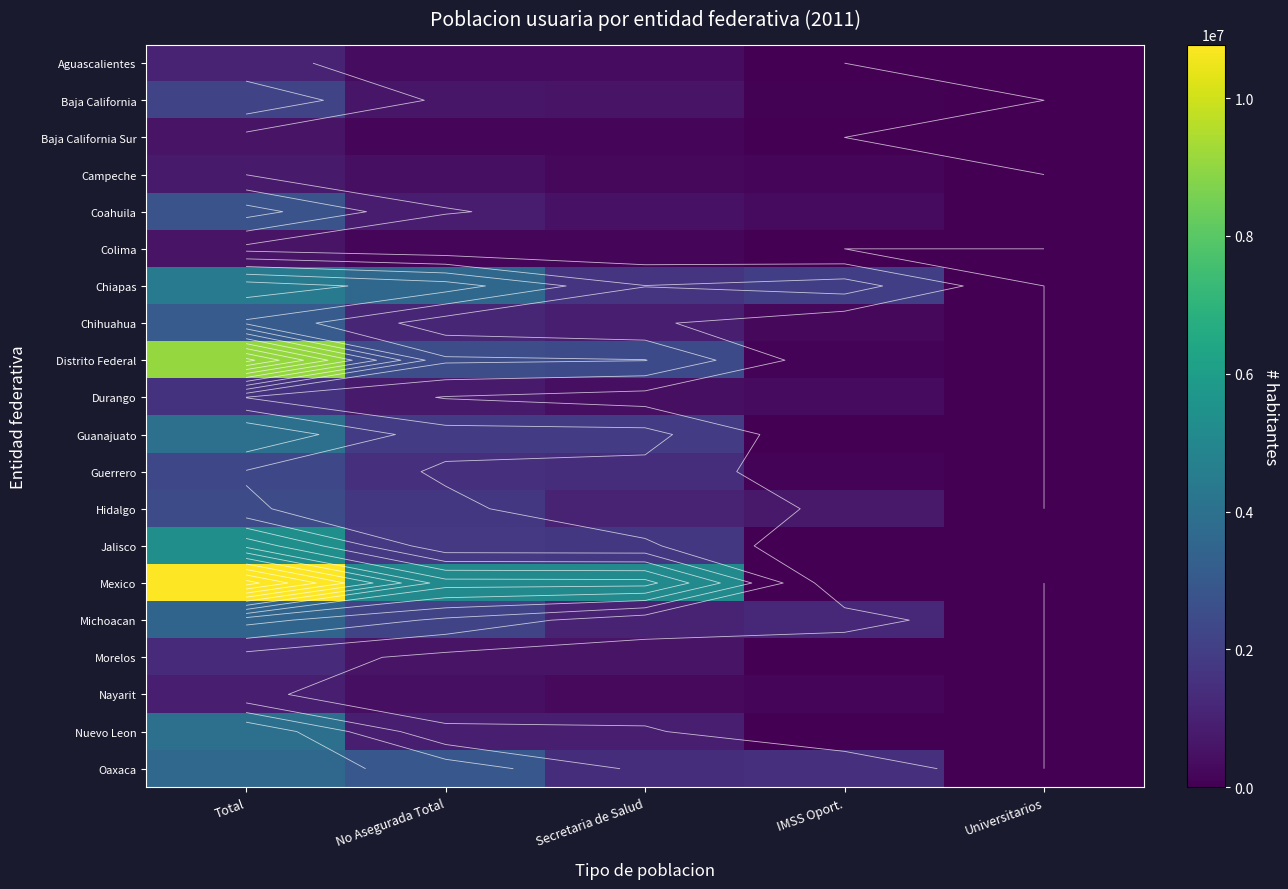

Rank the series by their maximum value, from lowest to highest.

Colima, Baja California Sur, Campeche, Nayarit, Aguascalientes, Morelos, Durango, Baja California, Guerrero, Hidalgo, Coahuila, Chihuahua, Michoacan, Oaxaca, Guanajuato, Nuevo Leon, Chiapas, Jalisco, Distrito Federal, Mexico